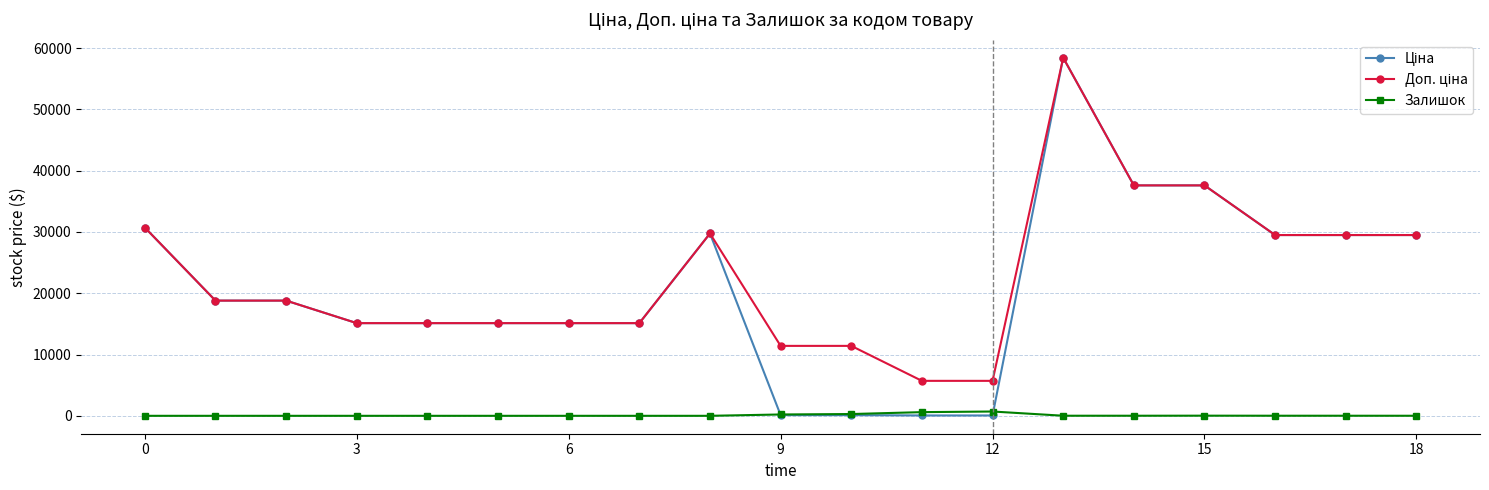

What is the maximum value shown in the chart?

58426.5